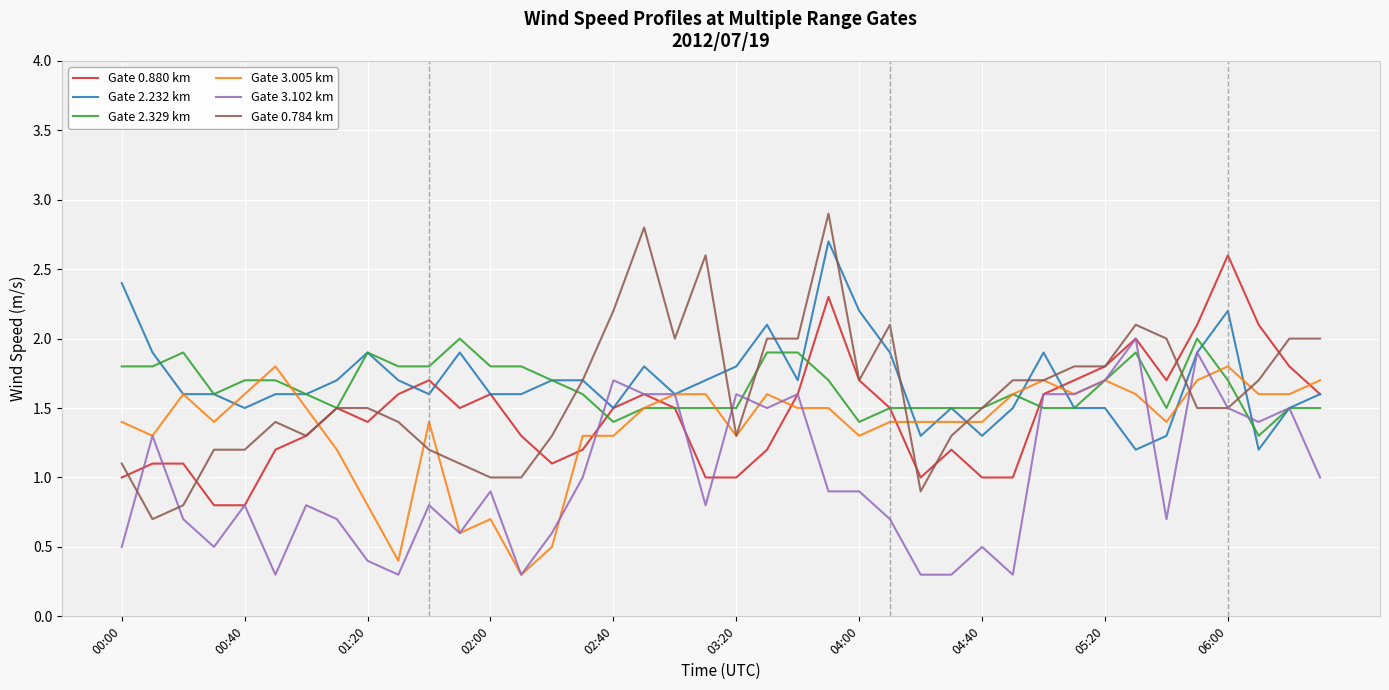

At how many categories does at least one series exceed 1?

40